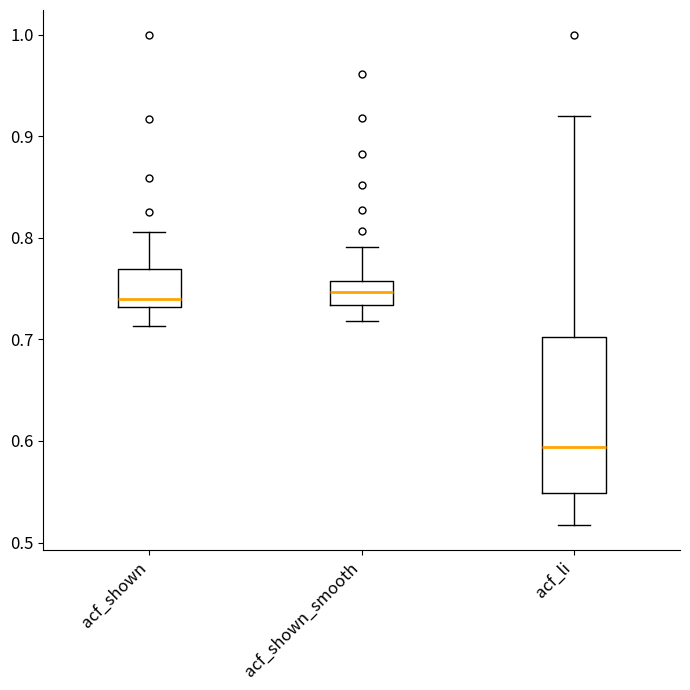

Which box is the tallest, from its lower edge to its upper edge?

acf_li